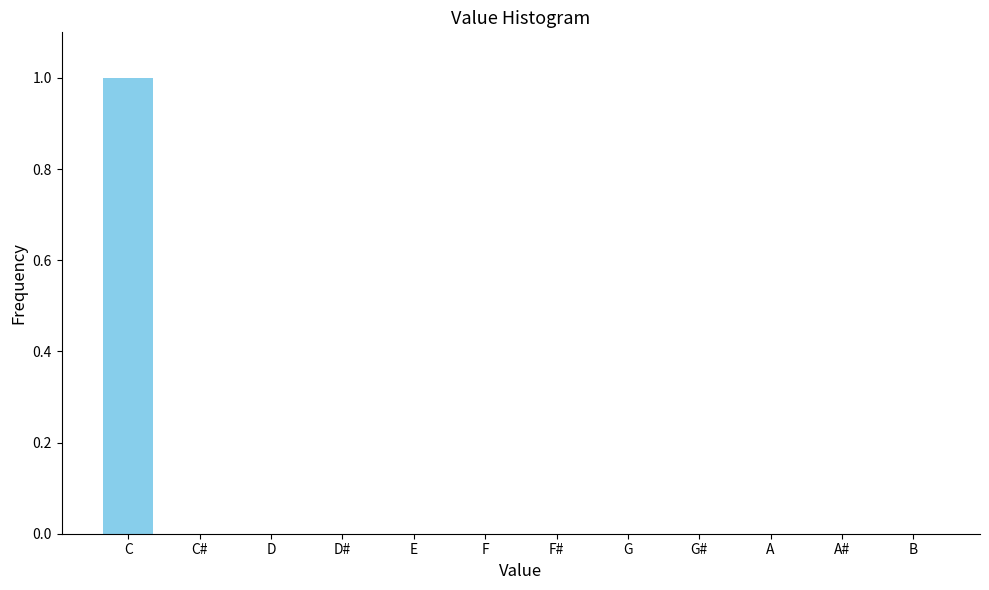

Reading left to right, extract all data points from this chart.

C=1	C#=0	D=0	D#=0	E=0	F=0	F#=0	G=0	G#=0	A=0	A#=0	B=0